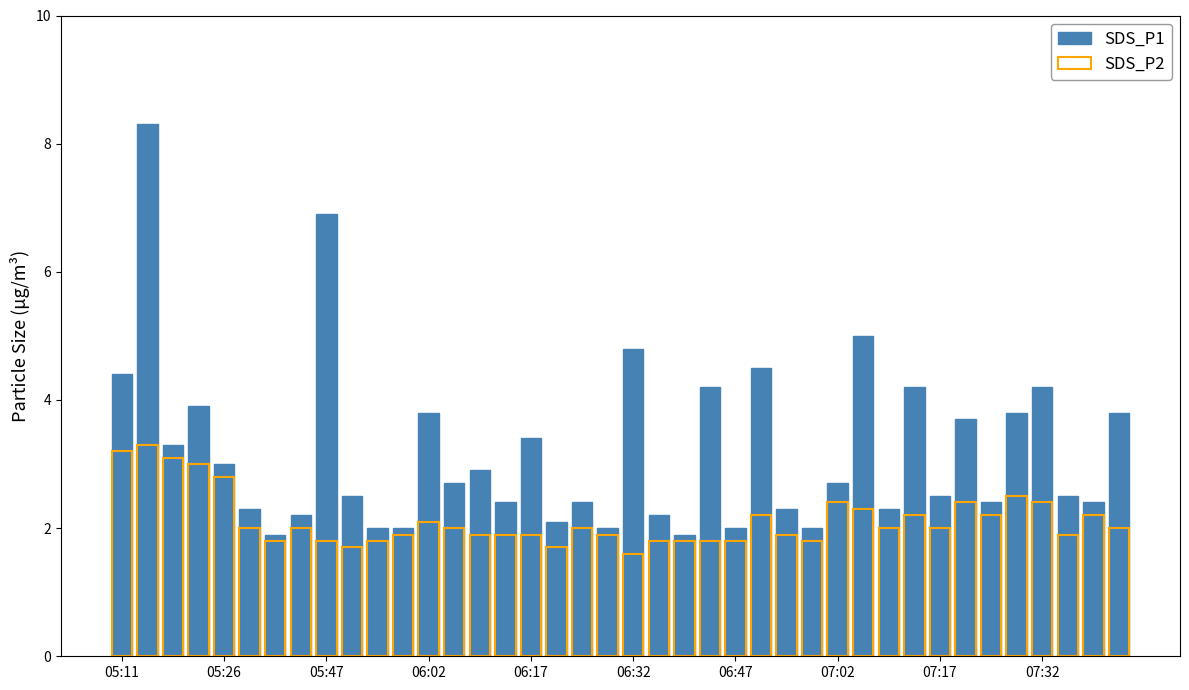

Rank the series at 21 from lowest to highest value.

SDS_P2, SDS_P1